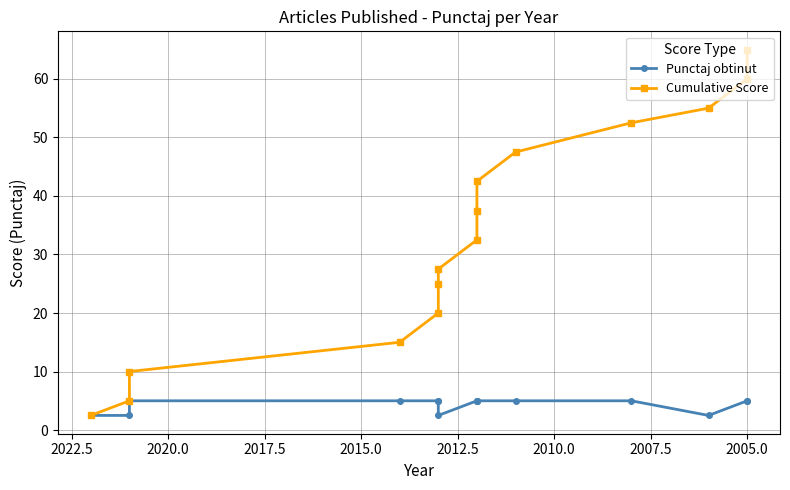

Is the value of Punctaj obtinut at 13 greater than the value of Cumulative Score at 12?

No